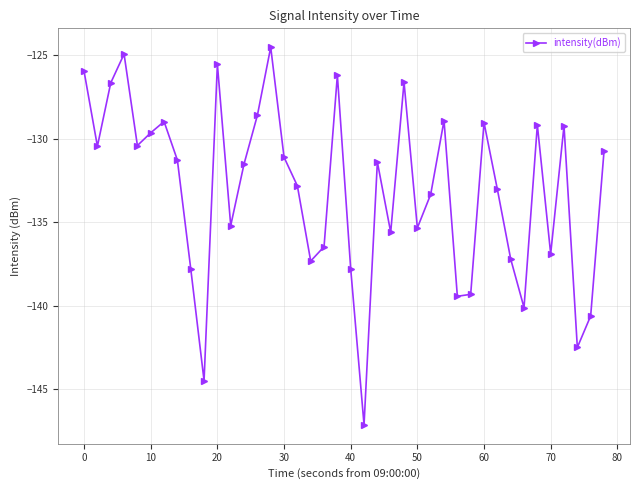

What is the average value?

-133.1